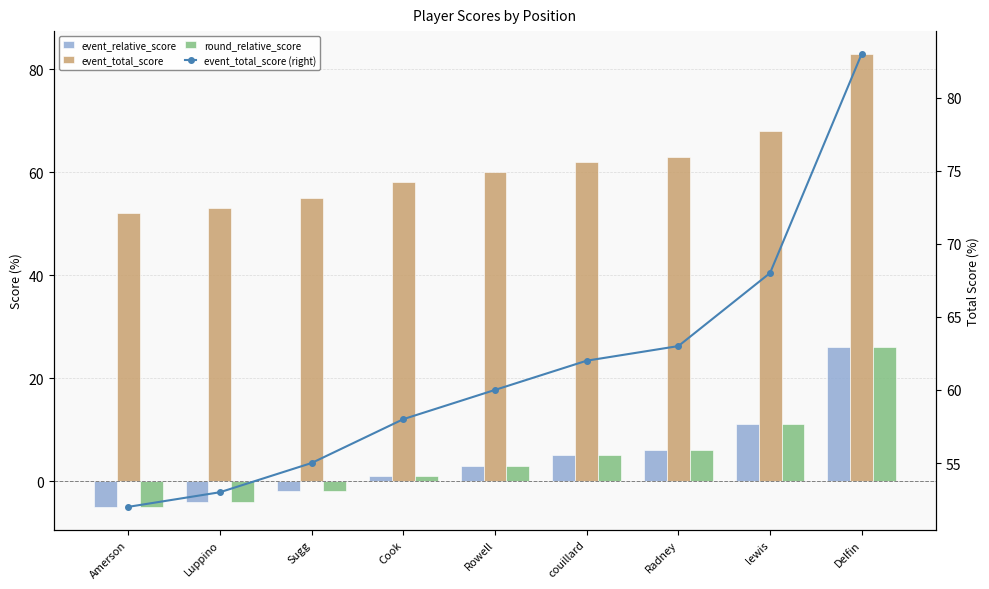

What is the label of the 9th bar from the right?

Amerson